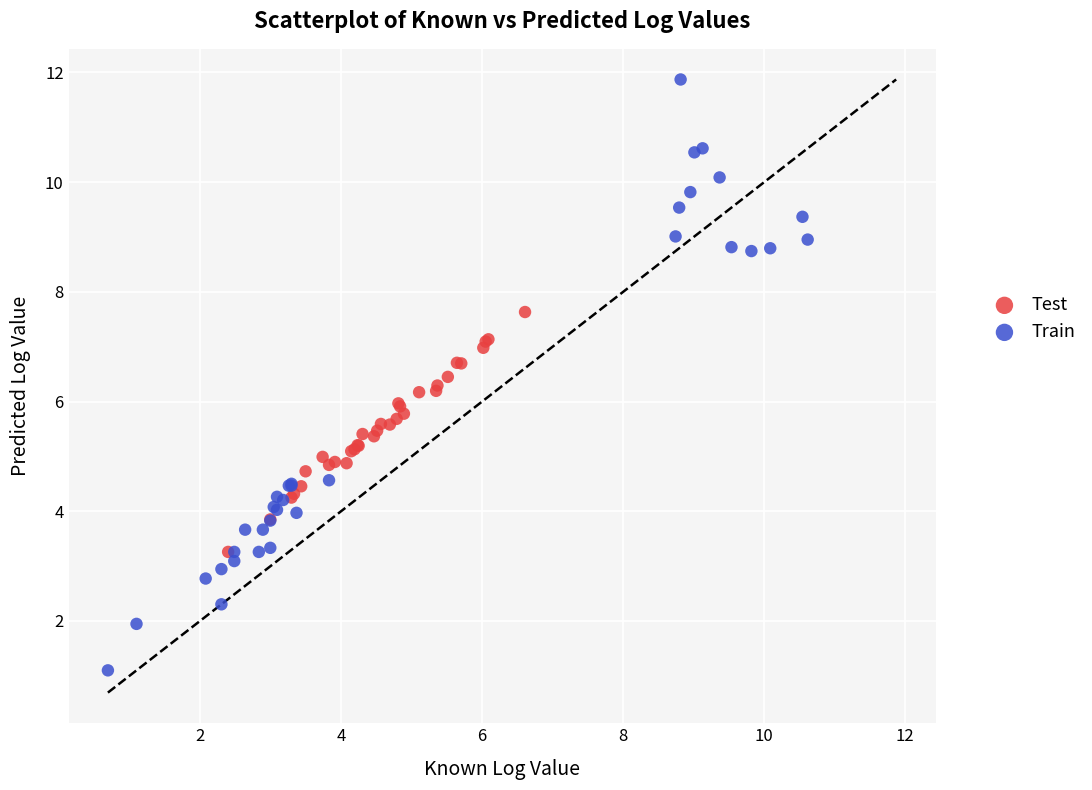

Which series has the largest Y range (max minus min)?

Train